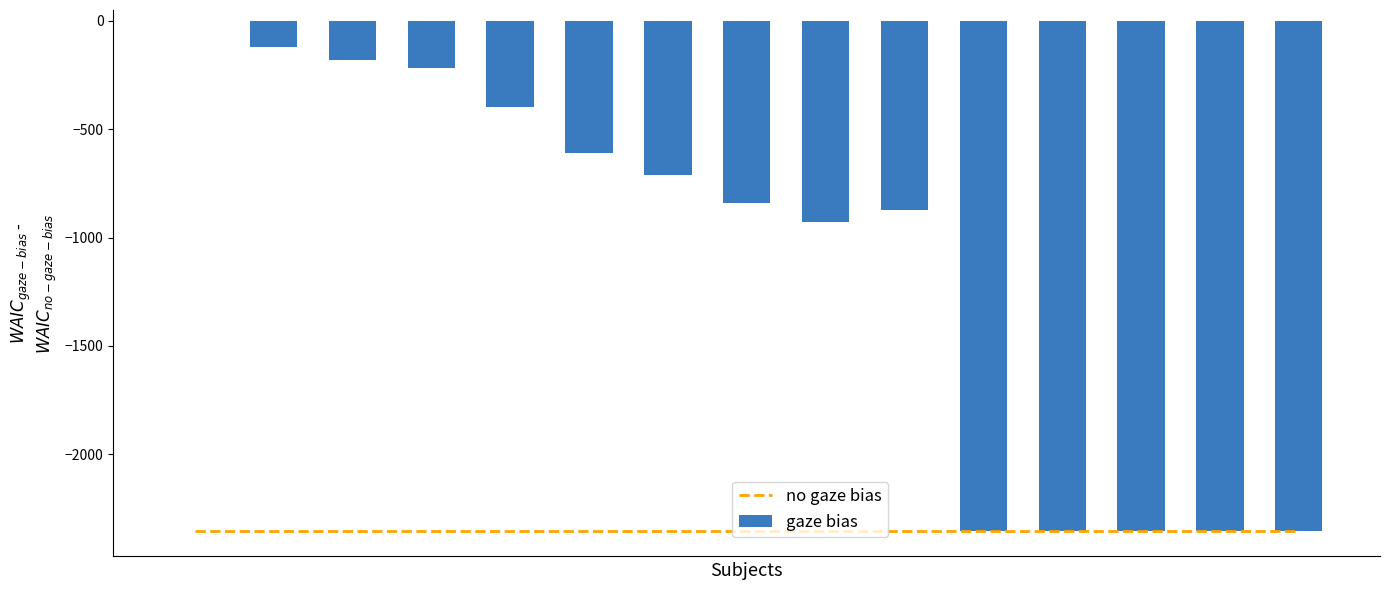

Reading left to right, transcribe all the data shown in this chart.

no gaze bias: 0=-2354	1=-2354	2=-2354	3=-2354	4=-2354	5=-2354	6=-2354	7=-2354	8=-2354	9=-2354	10=-2354	11=-2354	12=-2354	13=-2354	14=-2354
gaze bias: 0=0	1=-120	2=-180	3=-216	4=-398	5=-608	6=-713	7=-840	8=-929	9=-871	10=-2354	11=-2354	12=-2354	13=-2354	14=-2354